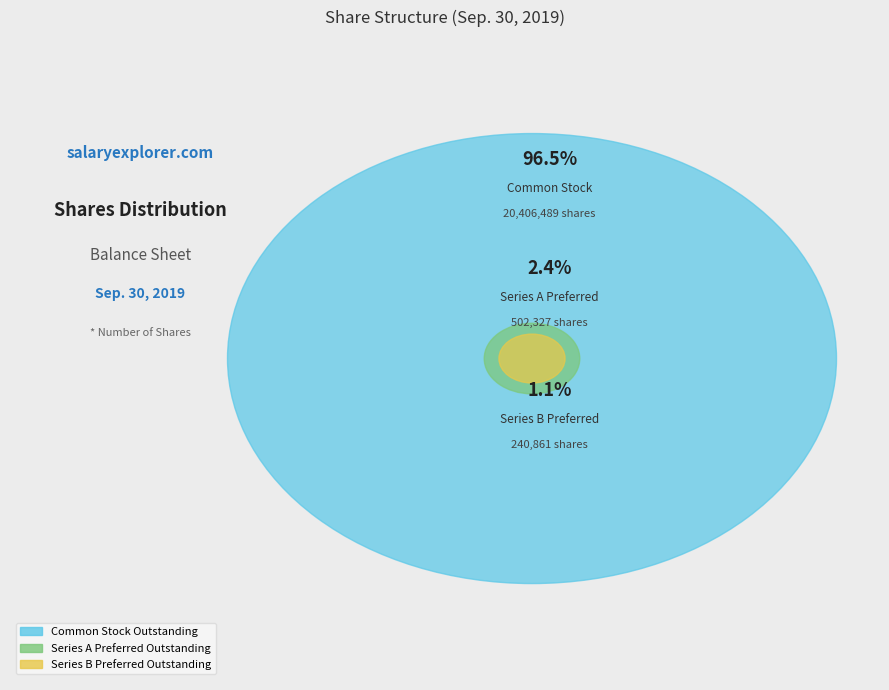

How many segments does this pie chart have?

3